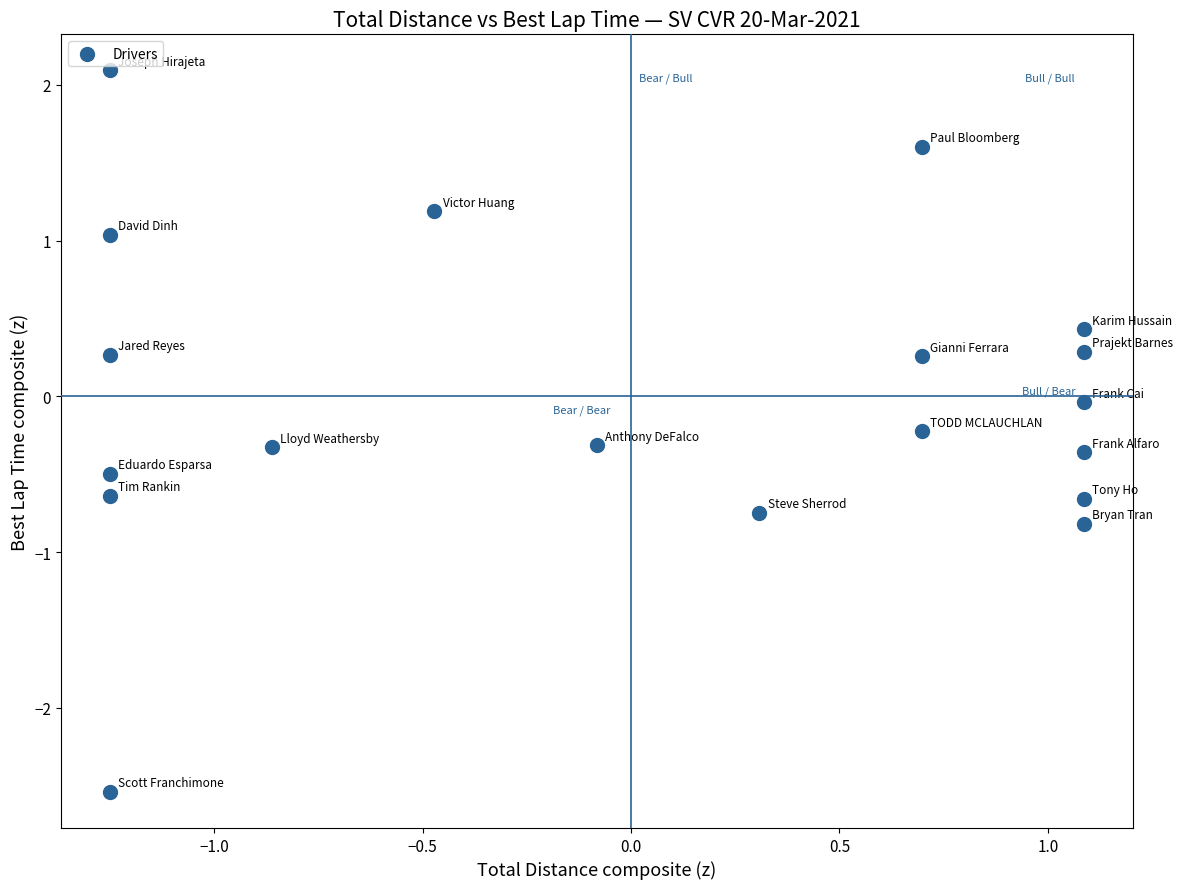

What is the range of X values (max minus min)?

2.3